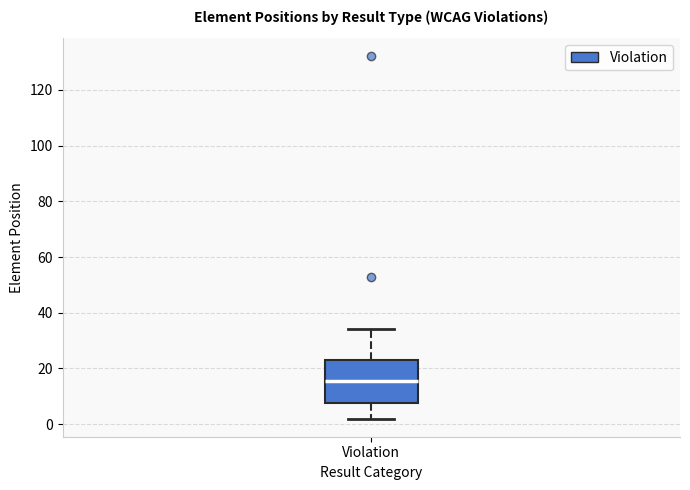

Transcribe this box plot: give where the median line is, the range the box spans, and where the two whiskers end, as read against the y-axis. The values are not printed on the chart, so give them approximately, as read against the axis.

median 16, box 8 to 24, whiskers 2 to 34